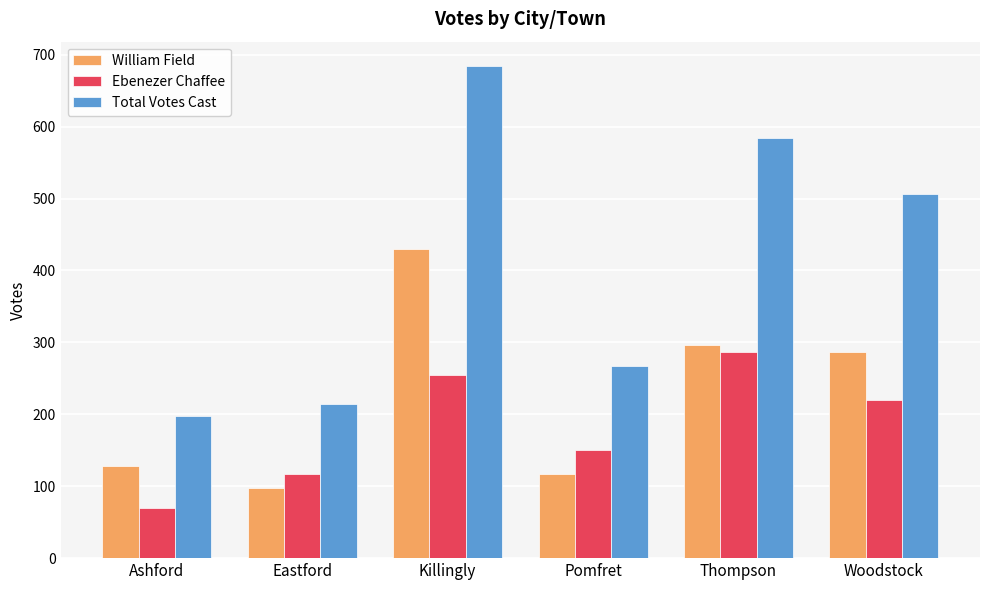

What is the label of the 5th bar from the right?

Eastford